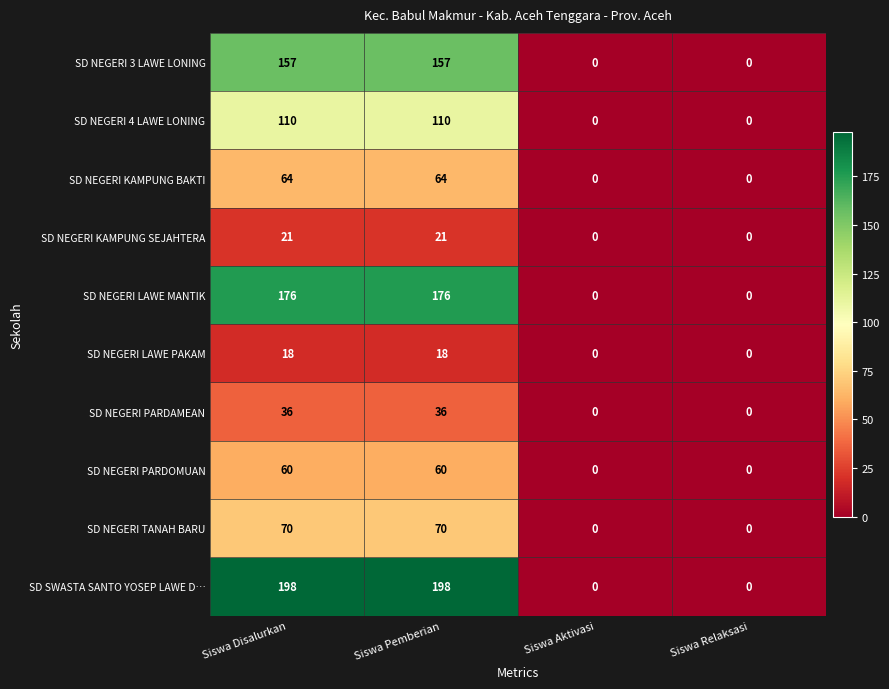

What is the greatest value displayed?

198